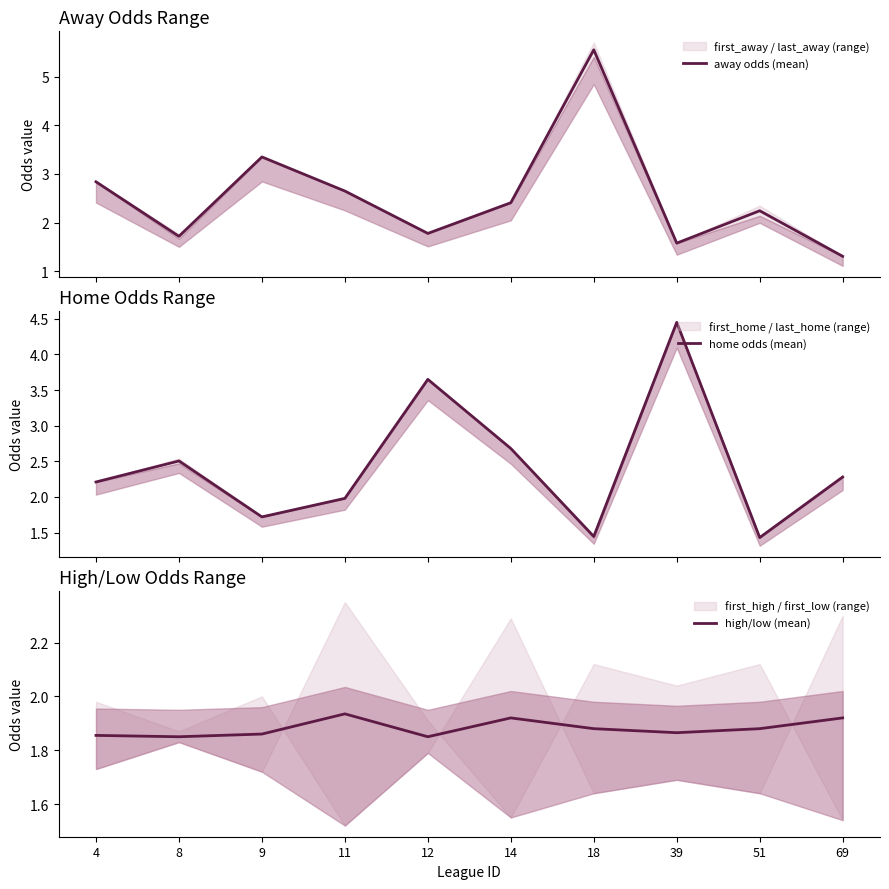

What is the difference between the away odds (mean) values at 18 and 69?

4.2